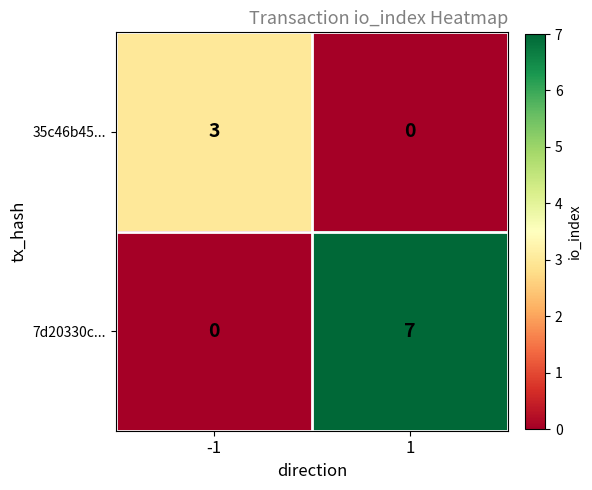

List the series in order of their peak value, highest first.

7d20330c..., 35c46b45...